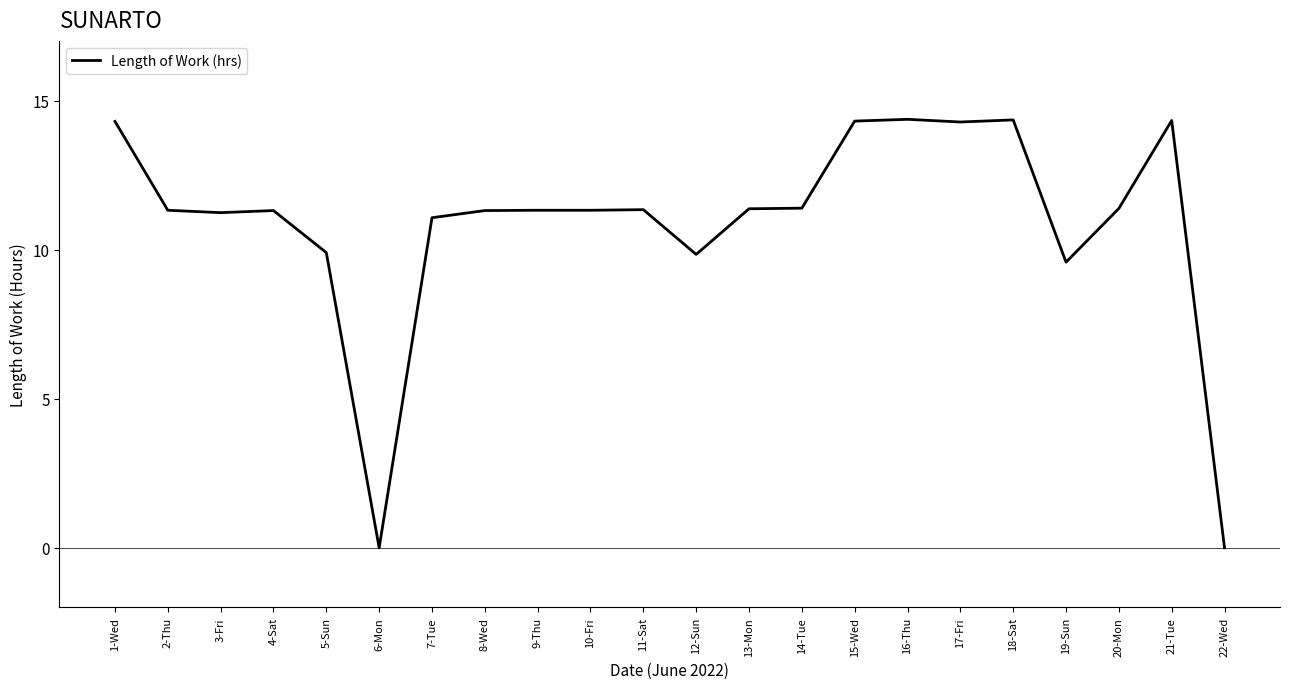

What is the sum of all values?

239.6